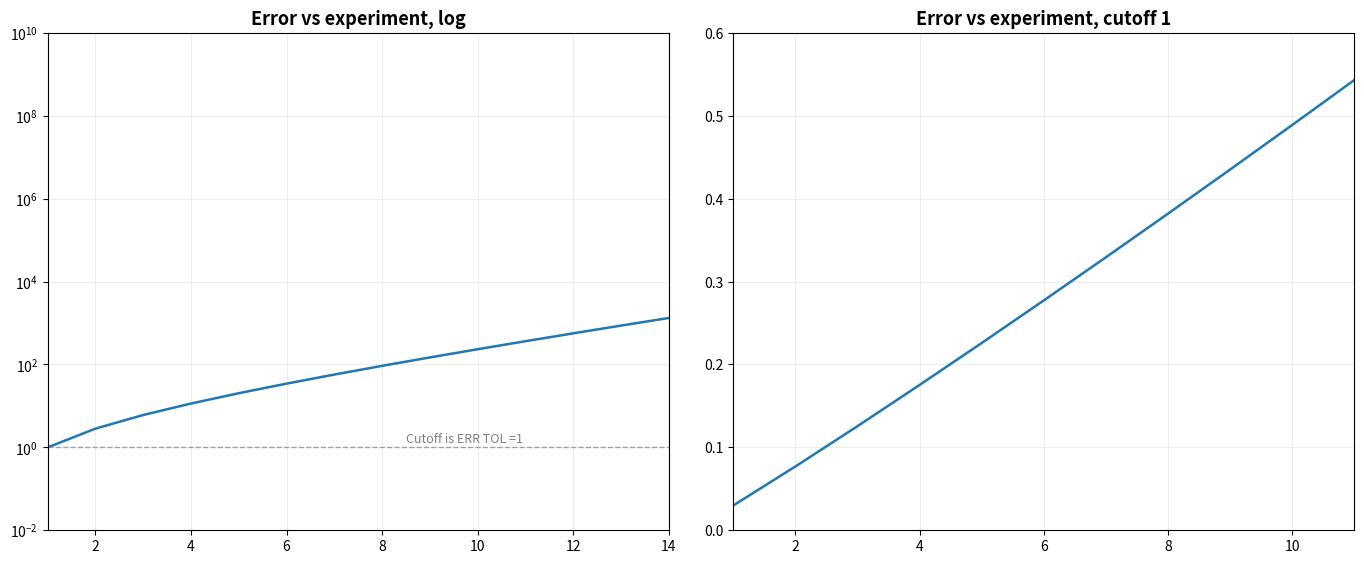

What is the sum of all values?

3.1